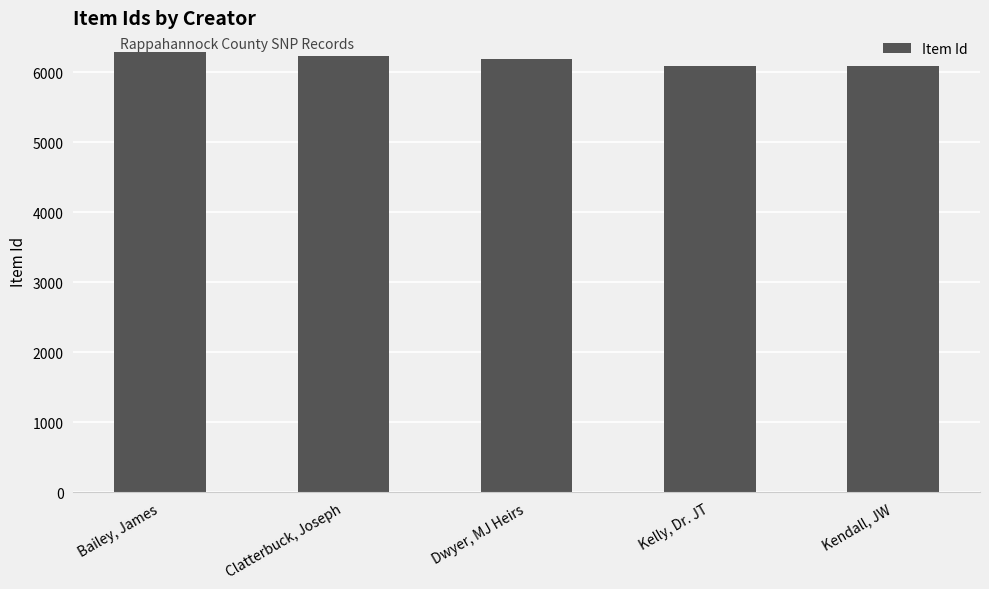

What is the greatest value displayed?

6298